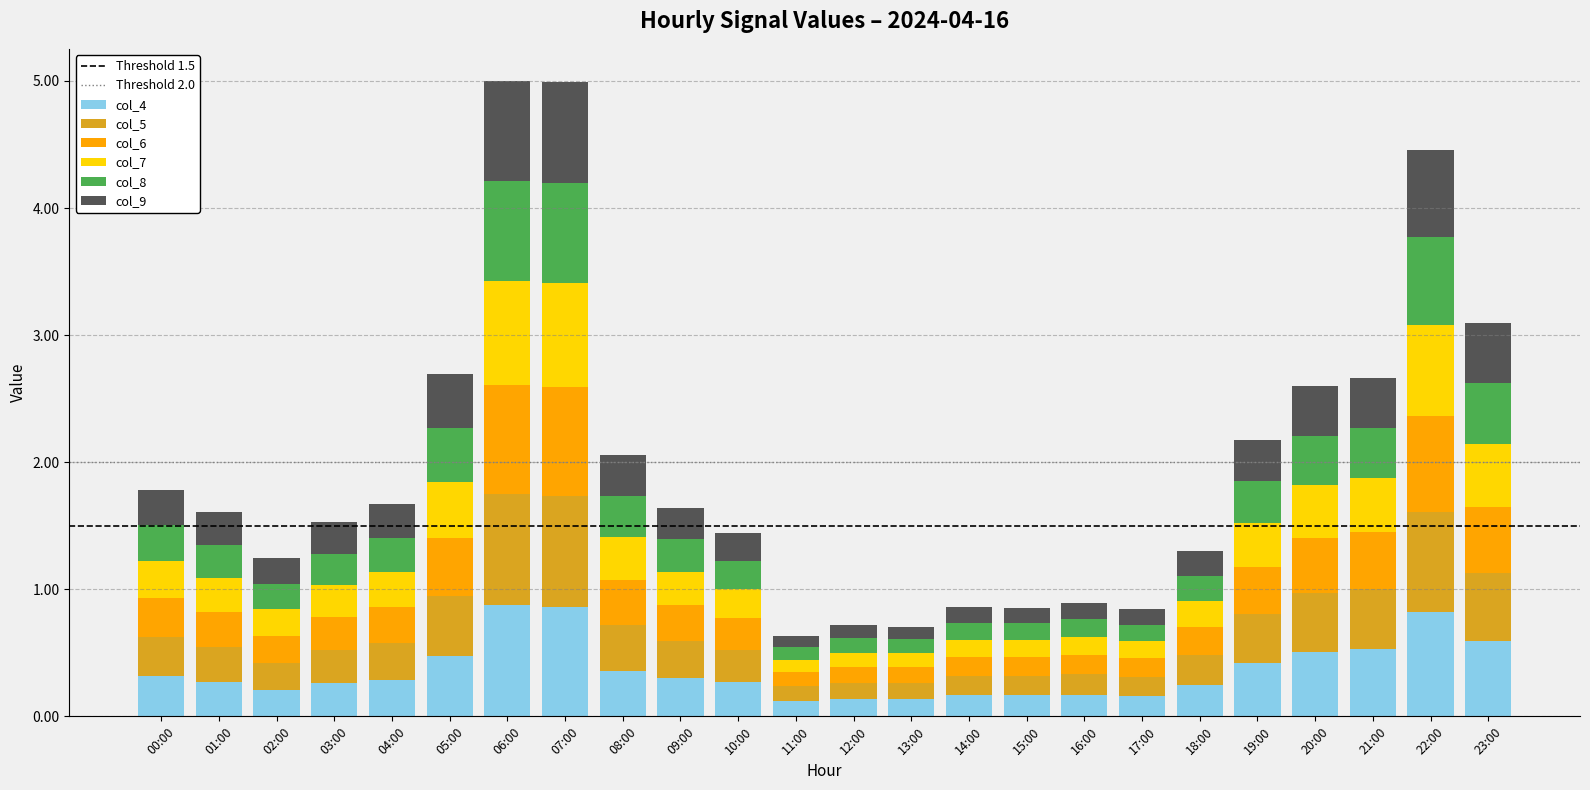

What is the average value of the col_4 series?

0.4